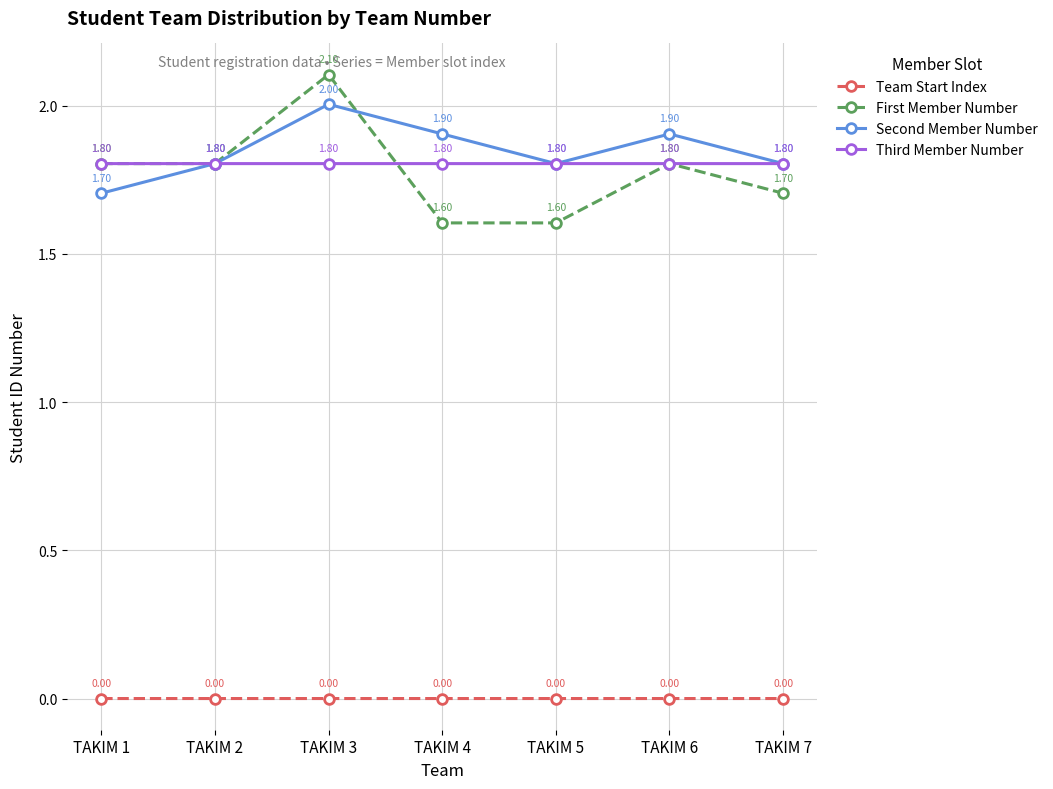

Is it true that First Member Number equals 1.8 at TAKIM 2?

True